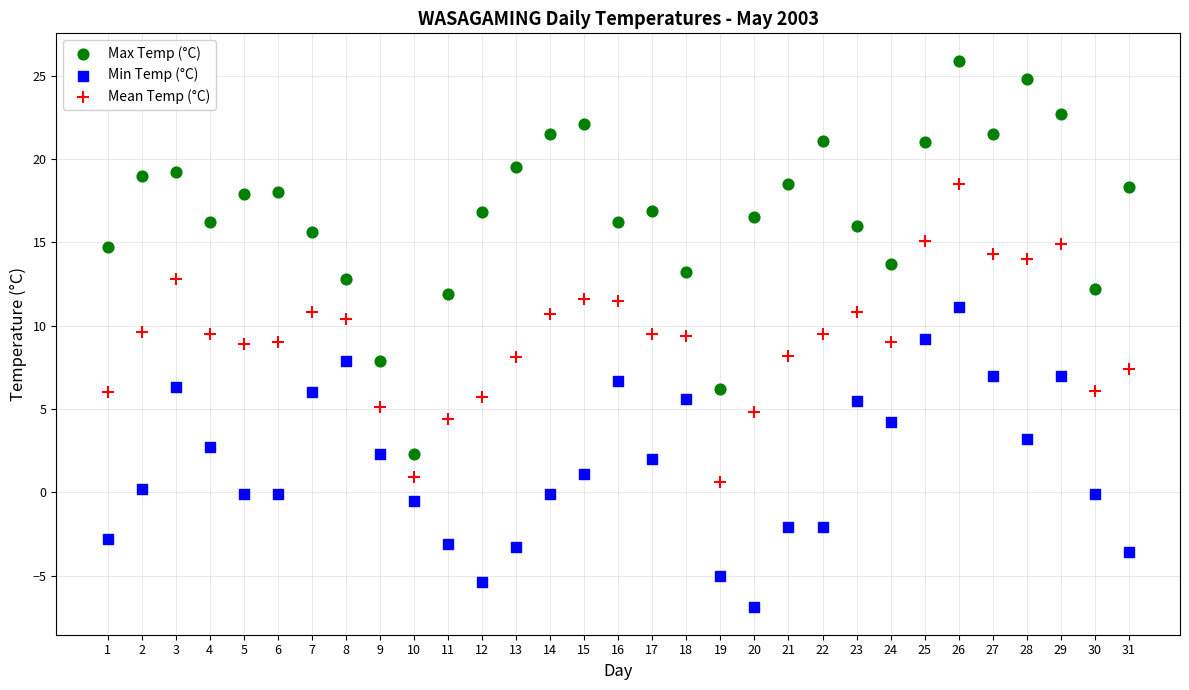

Which series reaches the minimum Y coordinate?

Min Temp (°C)